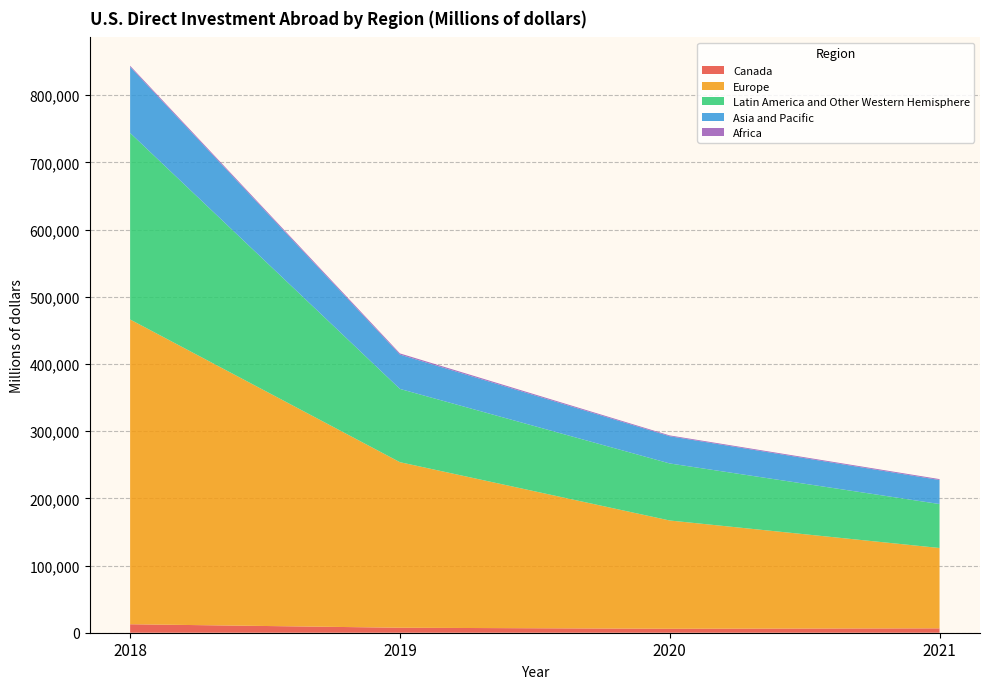

Reading left to right, extract all data points from this chart.

Canada: 2018=12623	2019=7417	2020=5871	2021=6516
Europe: 2018=453661	2019=246447	2020=161186	2021=119608
Latin America and Other Western Hemisphere: 2018=277651	2019=109055	2020=84898	2021=65436
Asia and Pacific: 2018=98374	2019=51116	2020=40540	2021=35761
Africa: 2018=1656	2019=1738	2020=1198	2021=1346